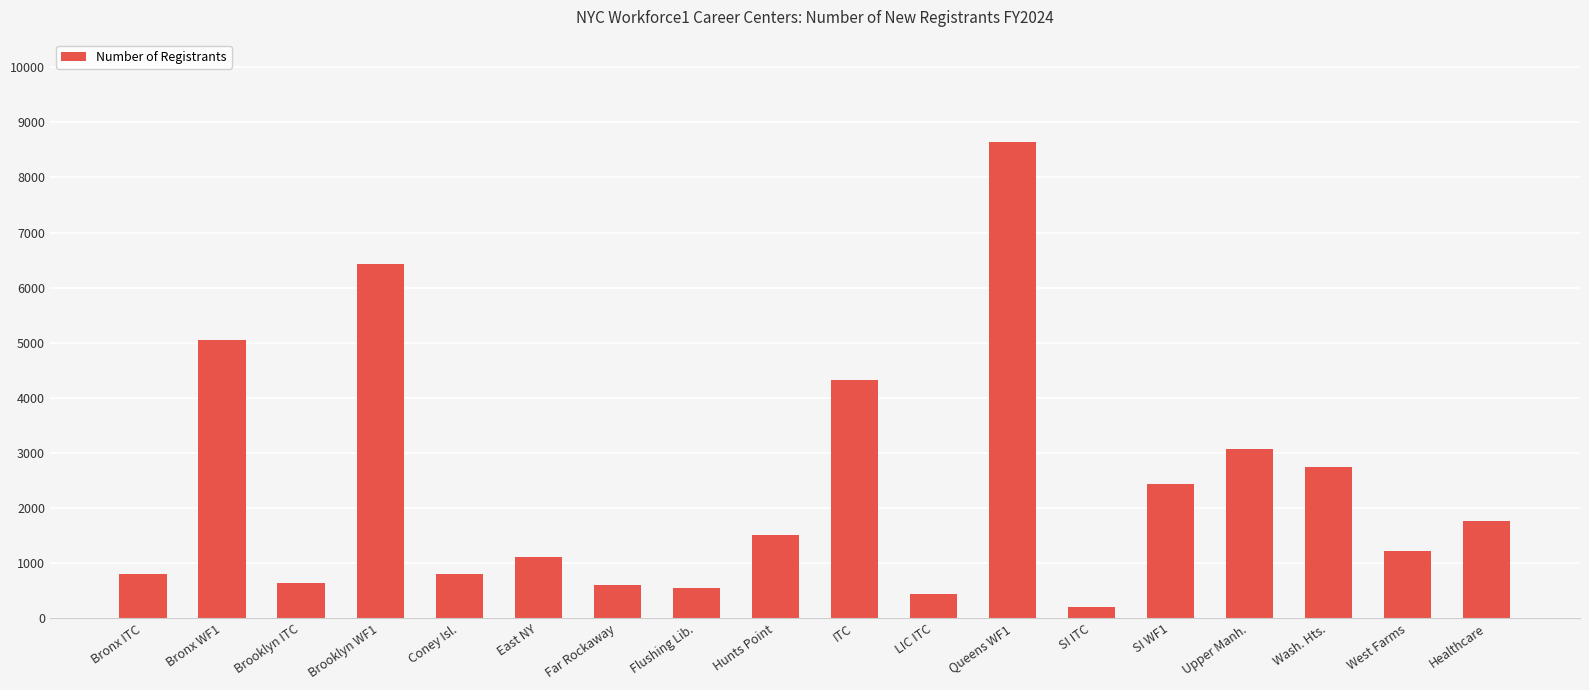

What is the sum of the values at Queens WF1 and ITC?

12964